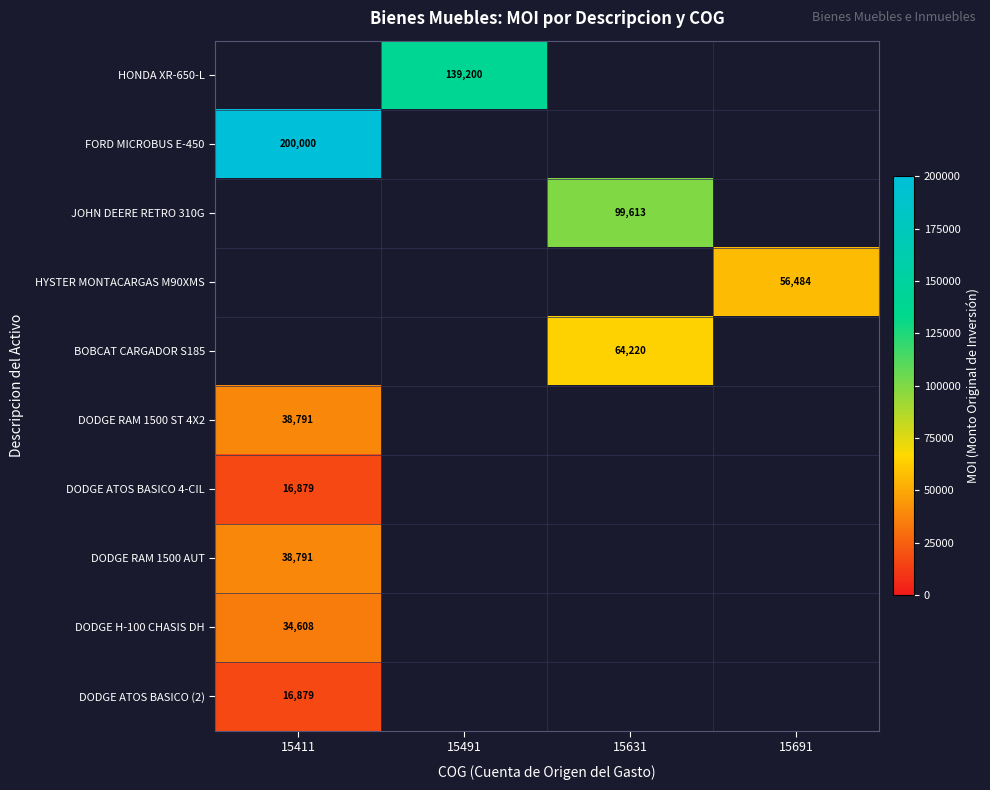

The FORD MICROBUS E-450 series shows 339056 at 15411. True or false?

False